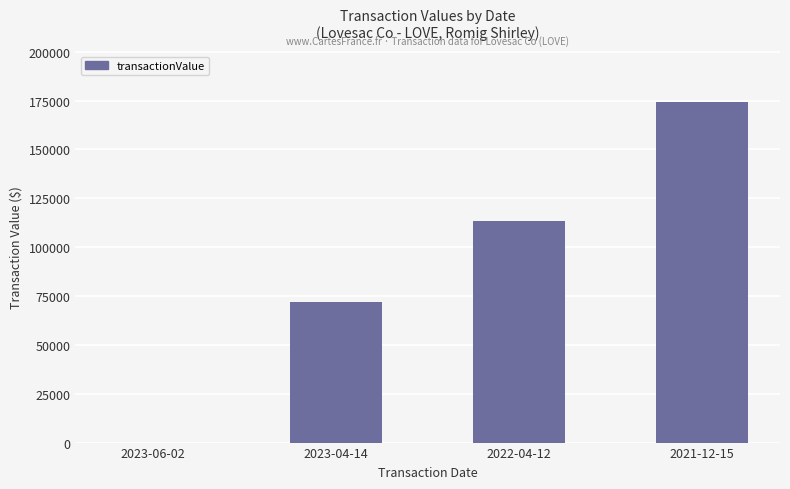

How many distinct data groups are displayed?

1